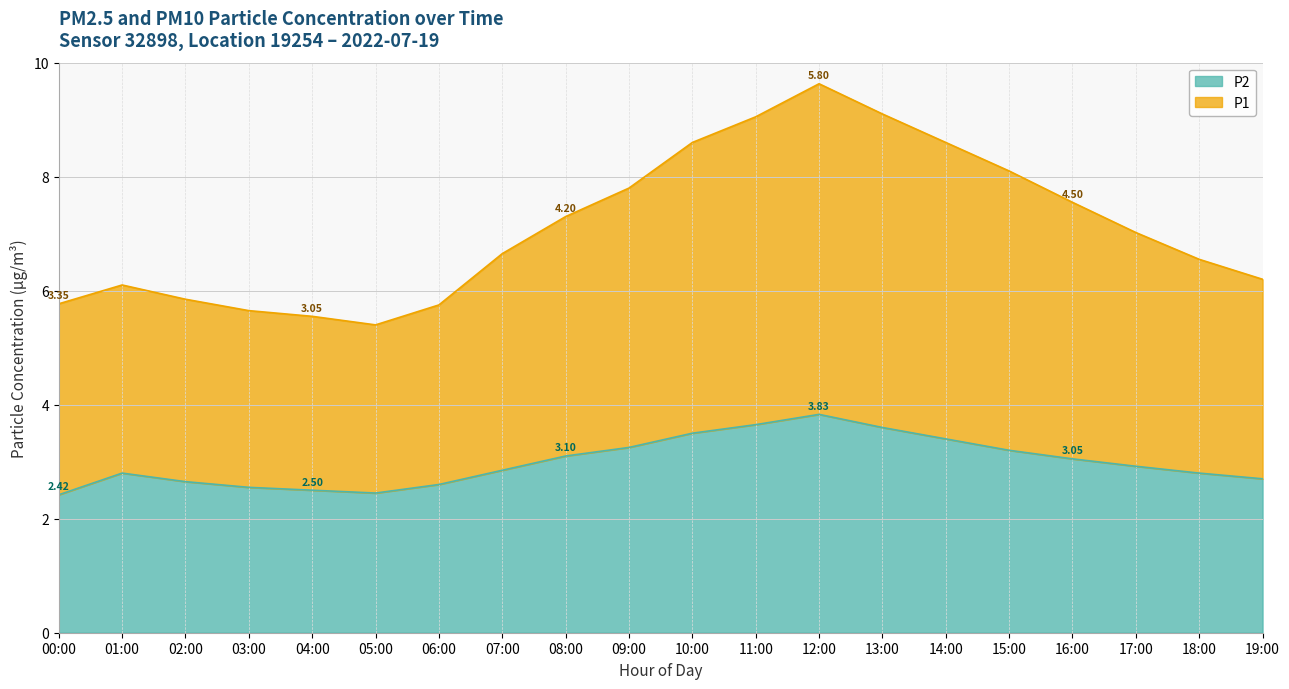

What is the label of the 5th point from the left?

04:00